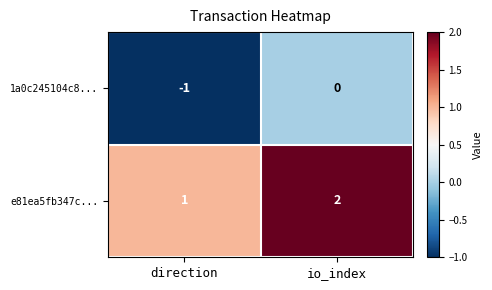

Reading right to left, list all the values displayed in this chart.

1a0c245104c8...: 0	-1
e81ea5fb347c...: 2	1